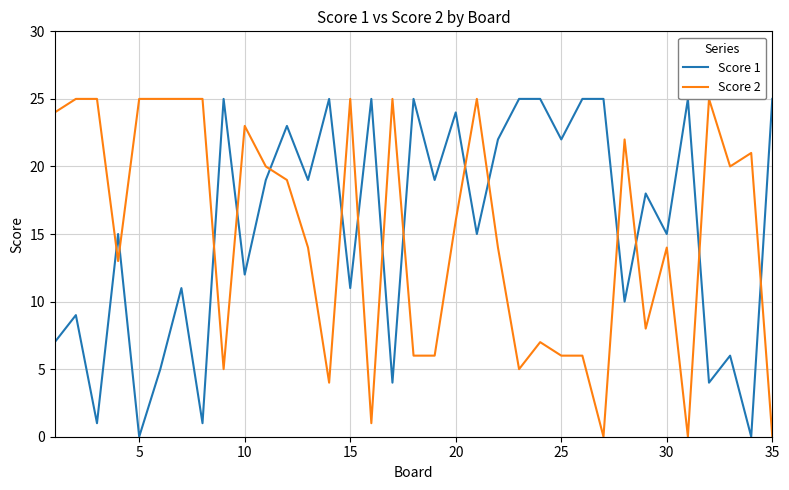

Which series has the widest spread of values?

Score 1